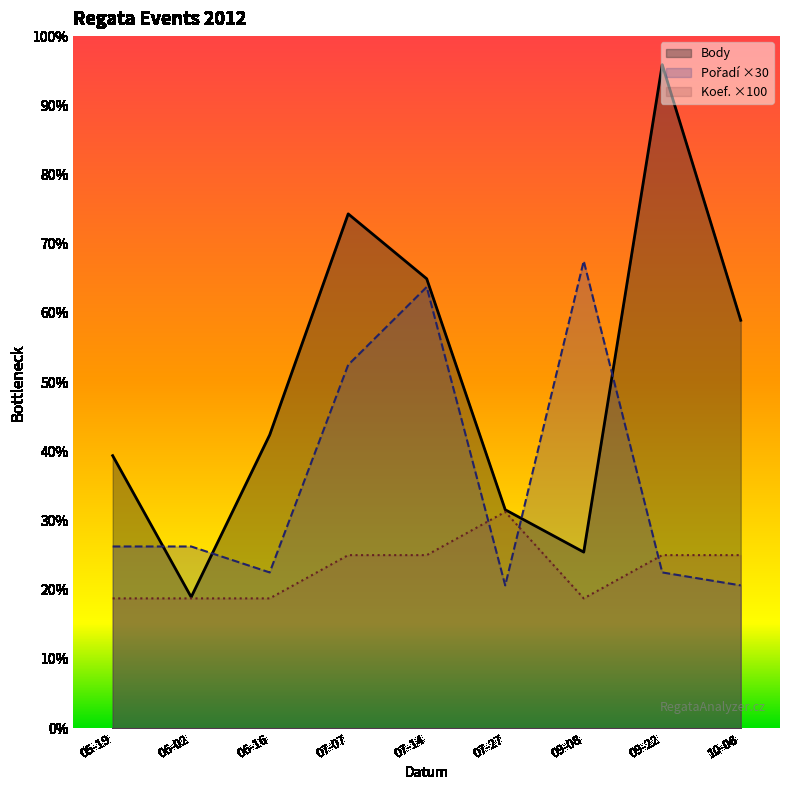

Which category has the highest value across all series?

09-22